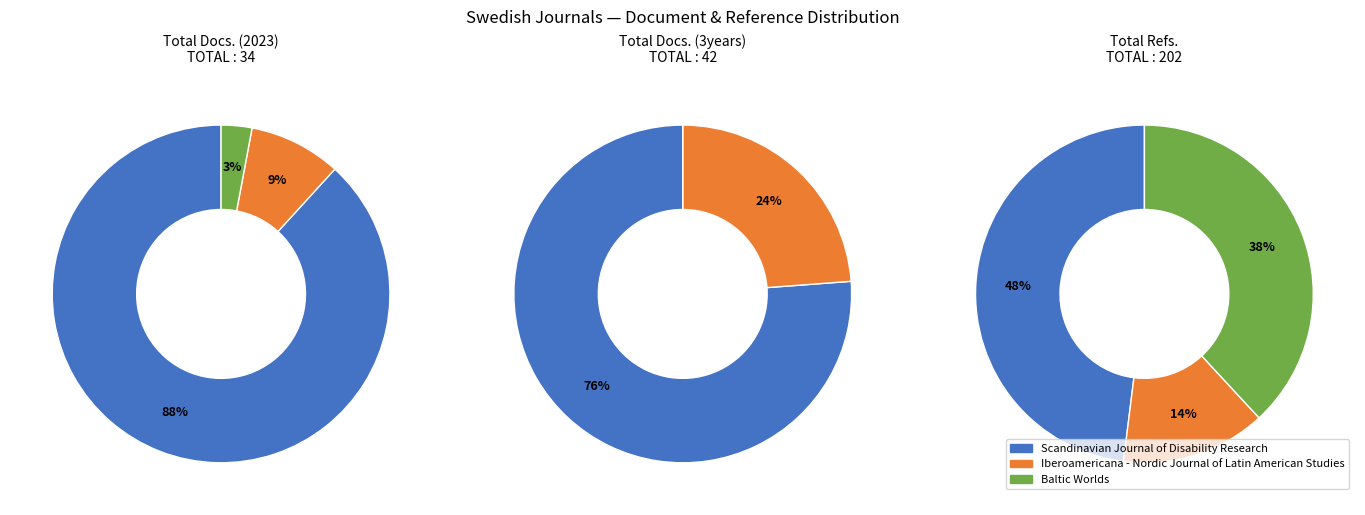

Is it true that Iberoamericana - Nordic Journal of Latin American Studies is 29% of the pie?

False